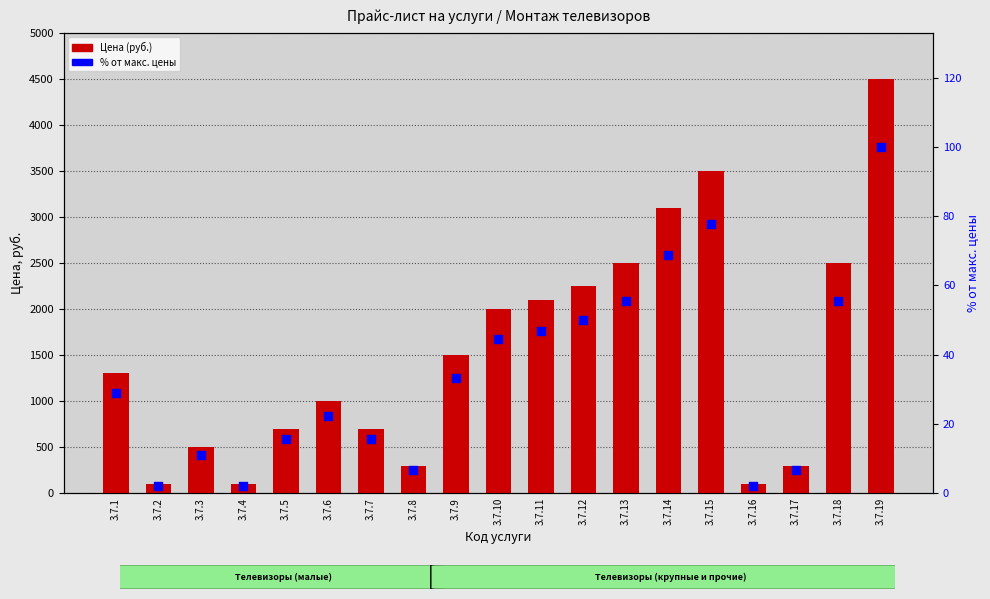

Which series contains the lowest Y value?

% от макс. цены